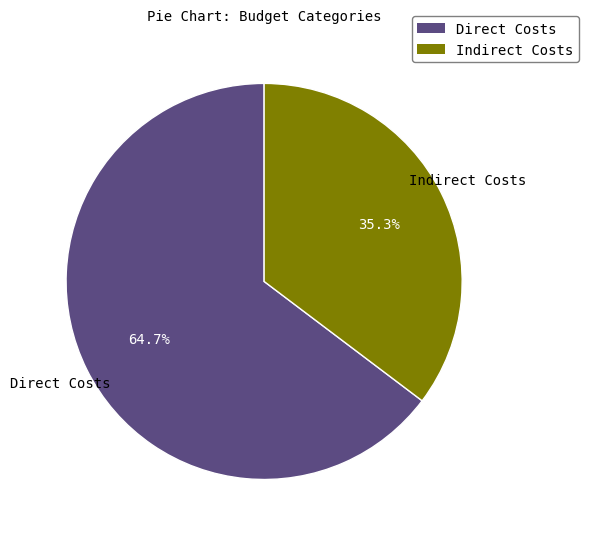

Which category has the biggest portion of the pie?

Direct Costs